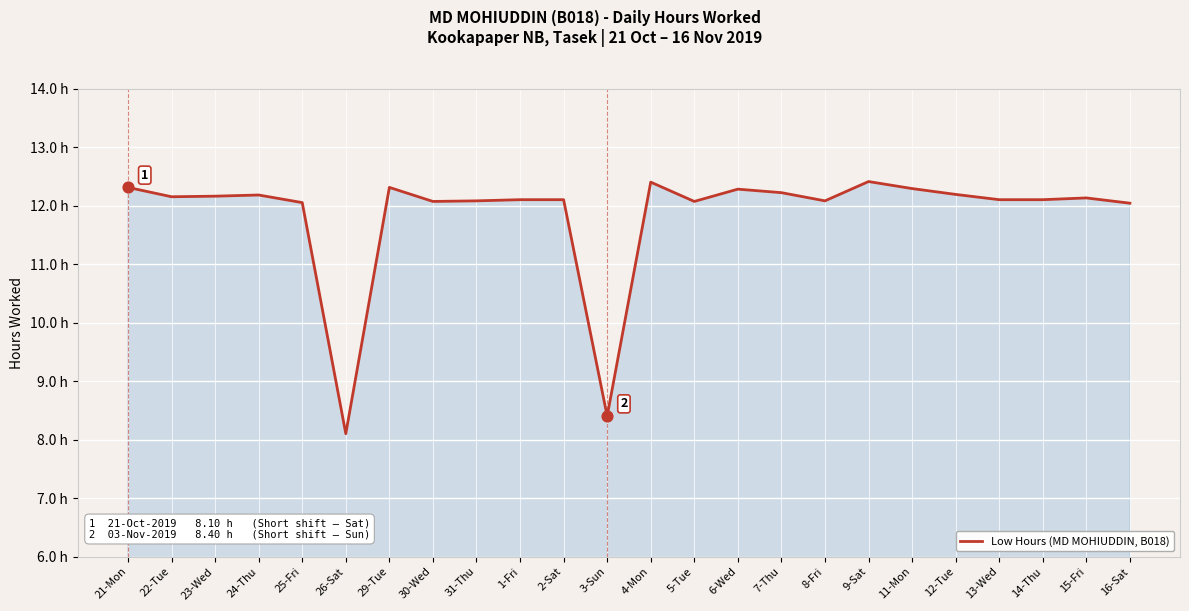

What is the ratio of the value at 6-Wed to the value at 16-Sat?

1.0